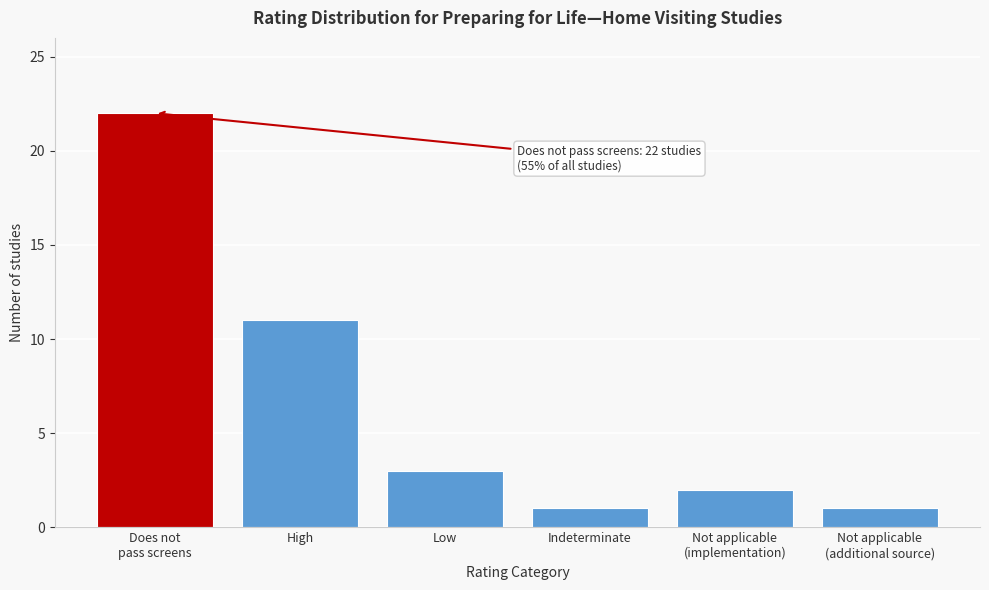

Reading right to left, what are all the values shown in this chart?

1	2	1	3	11	22